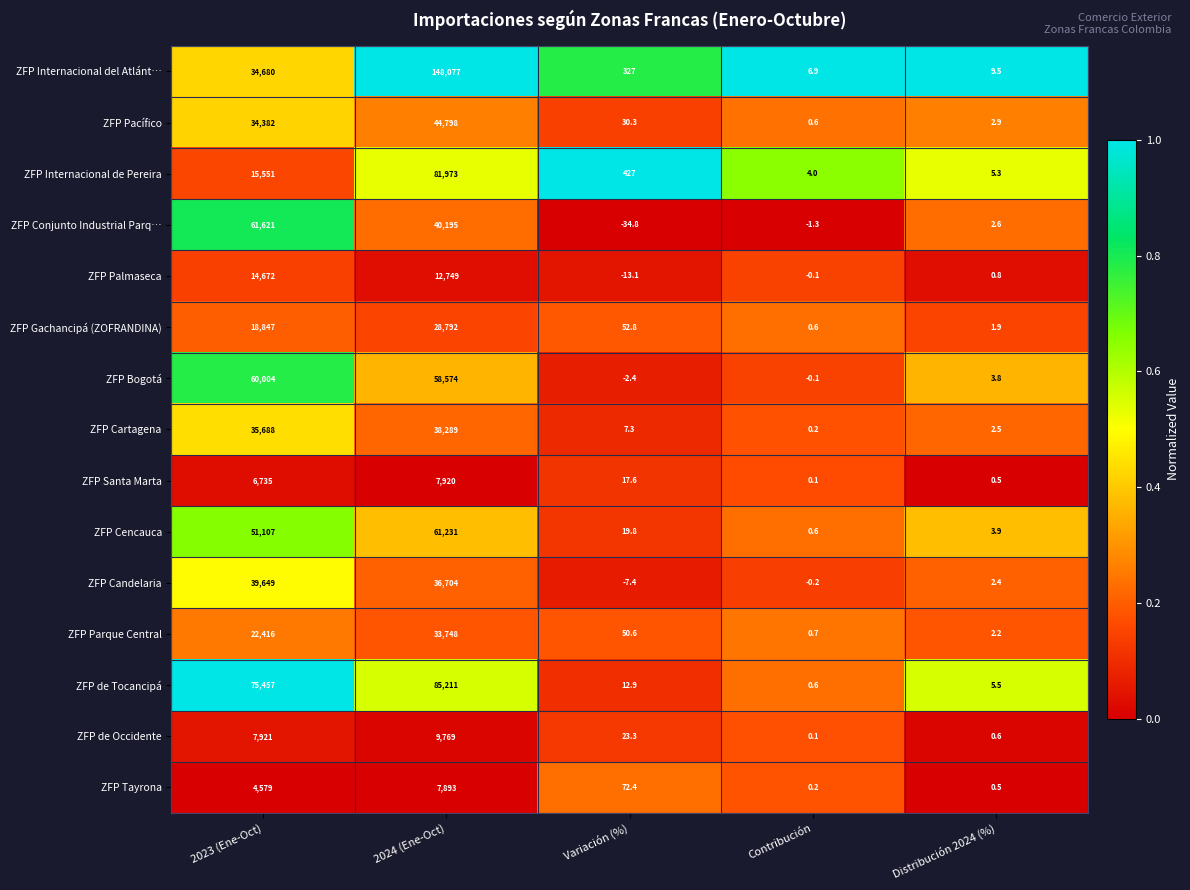

The value of ZFP Bogotá at Variación (%) is -3.2. True or false?

False